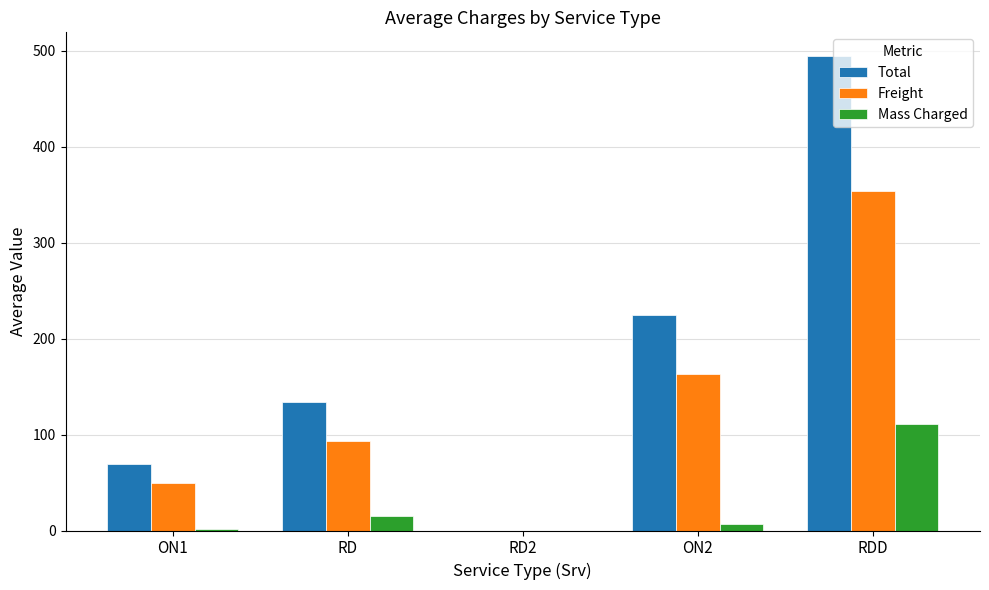

Where is Total nearest to the value 247?

ON2